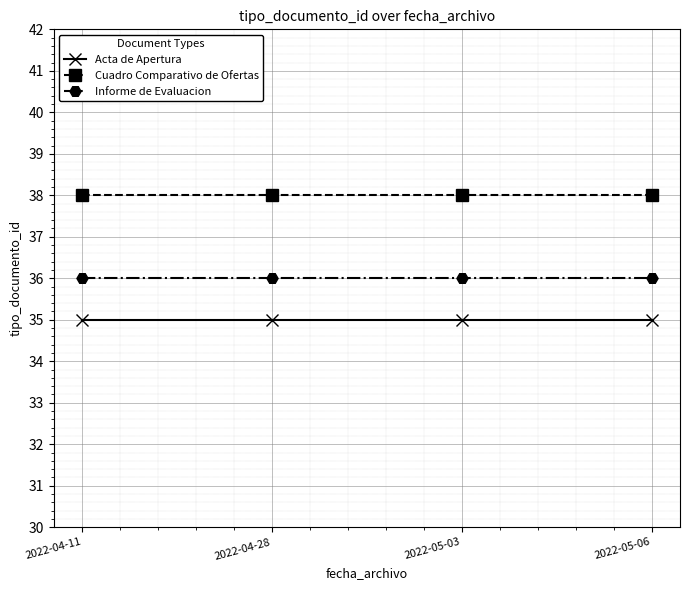

What are all the series names shown in the legend?

Acta de Apertura, Cuadro Comparativo de Ofertas, Informe de Evaluacion